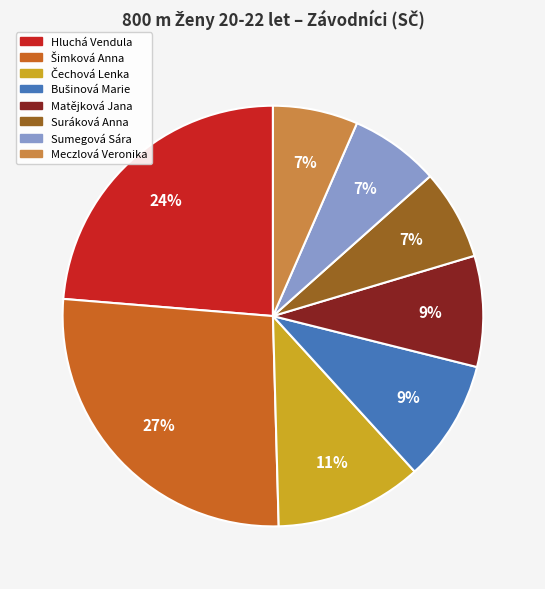

To the nearest percent, what is the difference between the Hluchá Vendula and Sumegová Sára slice percentages?

17%